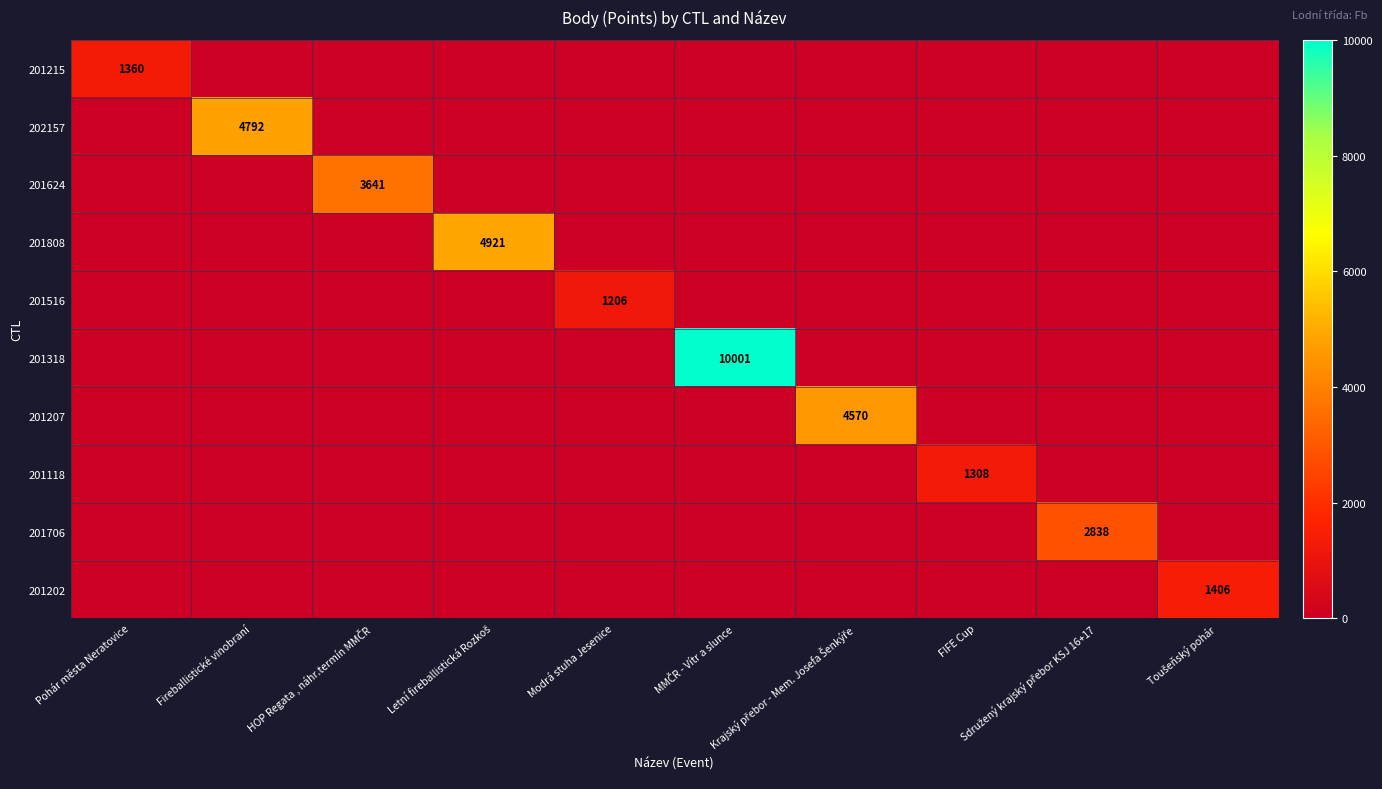

What is the maximum value for 201215?

1360